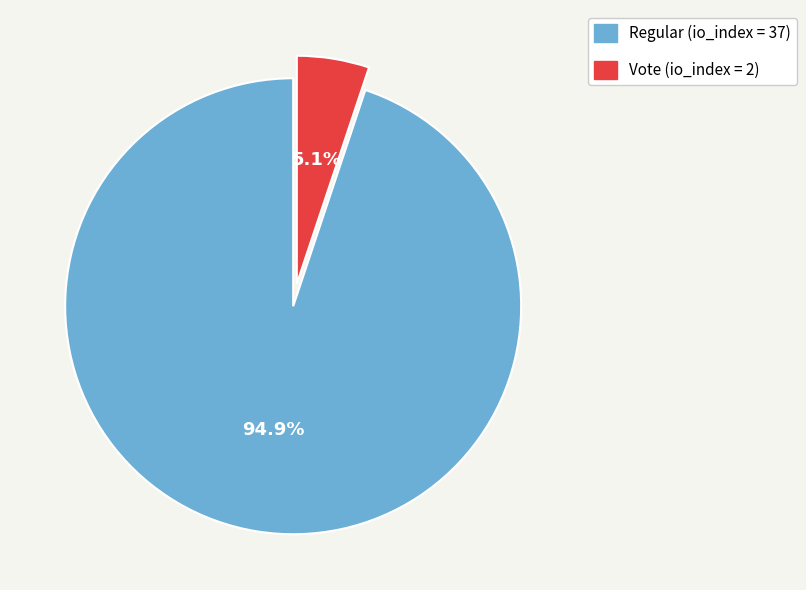

Does any single category account for the majority?

Yes